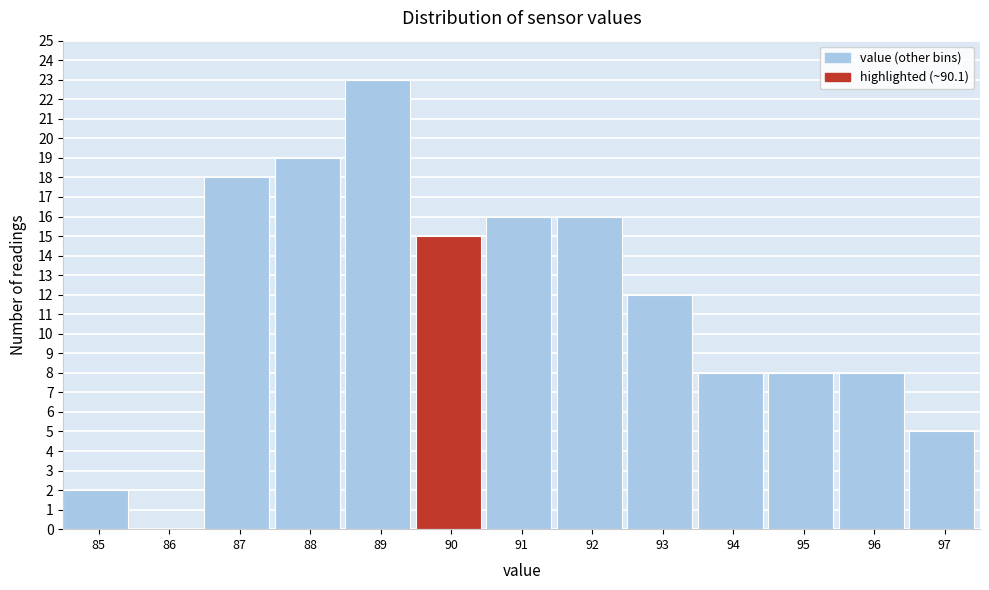

Reading left to right, transcribe all the data shown in this chart.

85=2	86=0	87=18	88=19	89=23	90=15	91=16	92=16	93=12	94=8	95=8	96=8	97=5